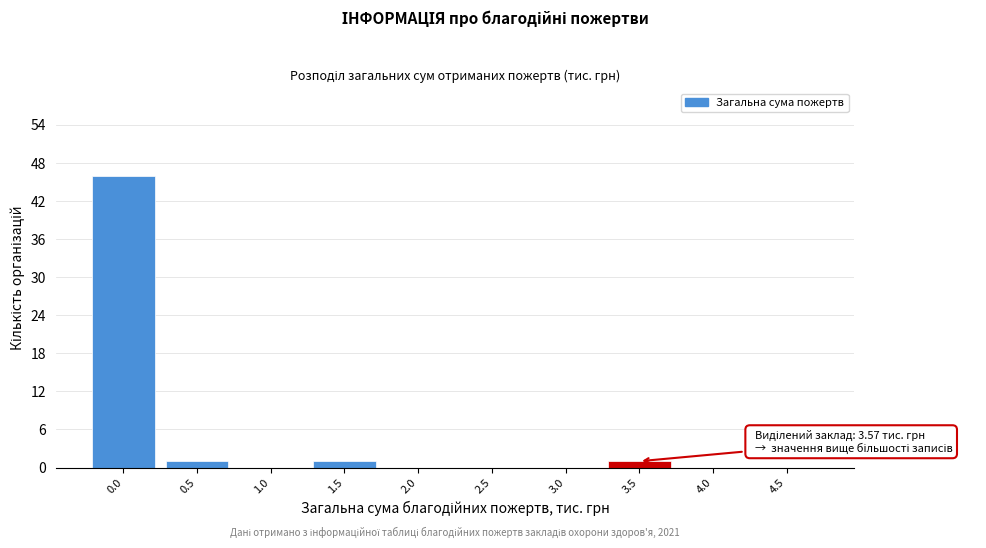

Reading right to left, what are all the values shown in this chart?

4.5=0	4.0=0	3.5=1	3.0=0	2.5=0	2.0=0	1.5=1	1.0=0	0.5=1	0.0=46